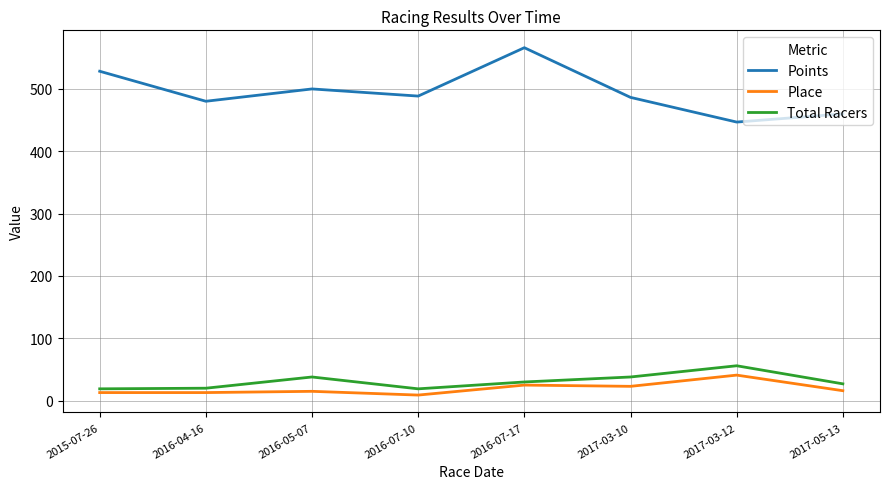

Is this an area chart (filled region under the line)?

No